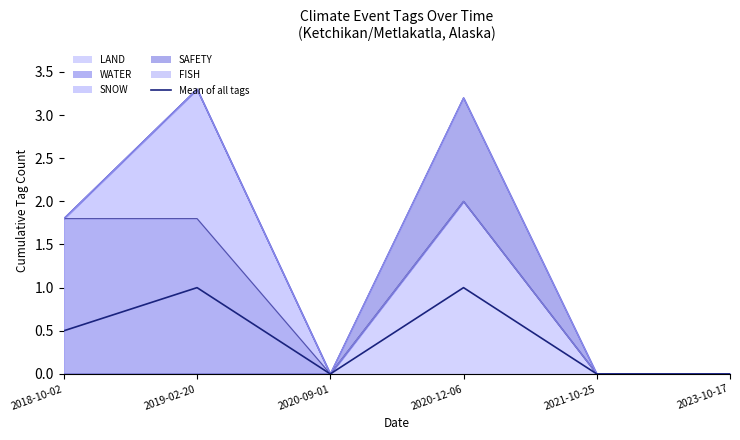

What is the difference between the maximum and second lowest values?

1.0